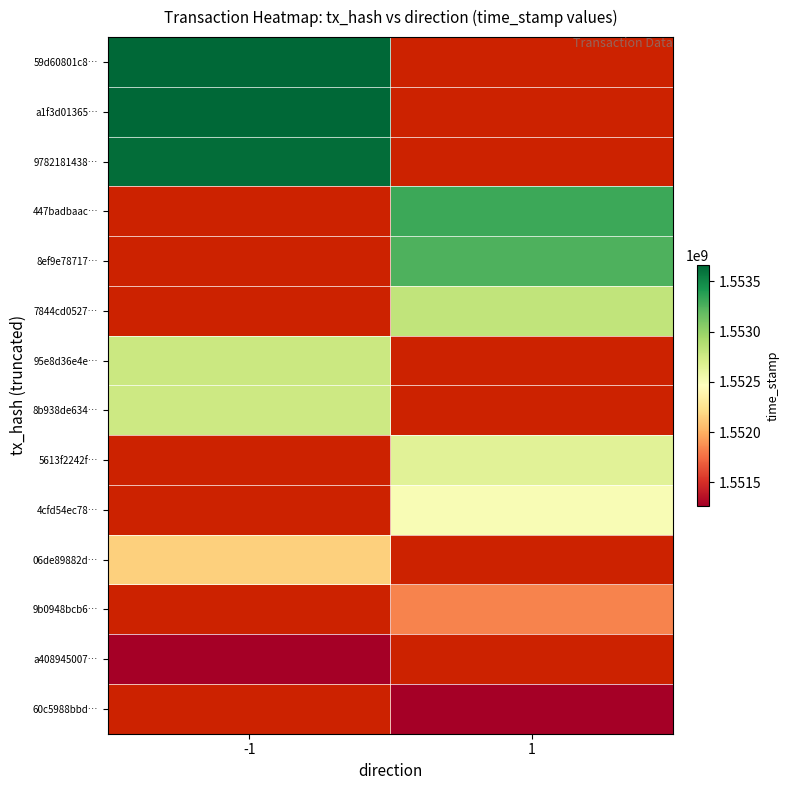

What is the smallest value displayed?

1551267308.0